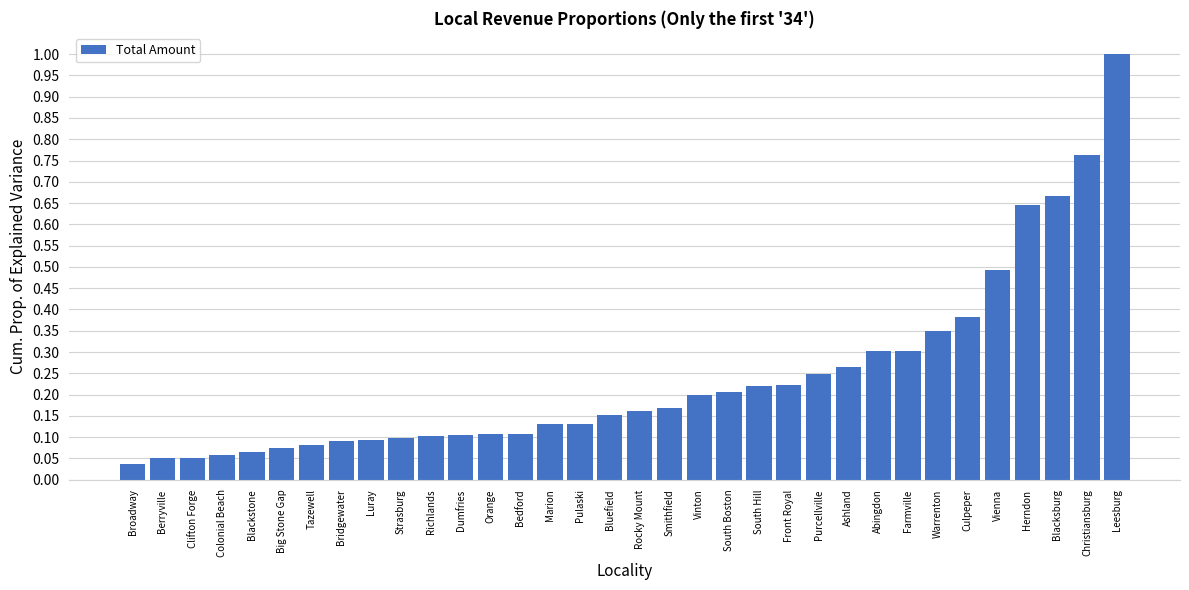

At which category does the chart reach its minimum across all series?

Broadway